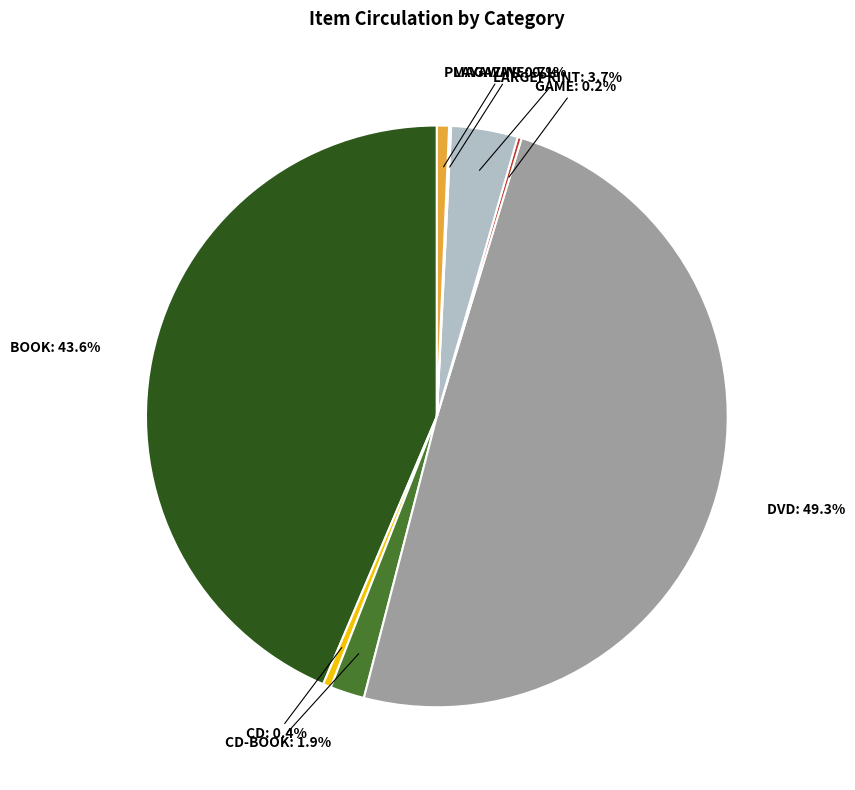

What is the largest slice in the pie chart?

DVD